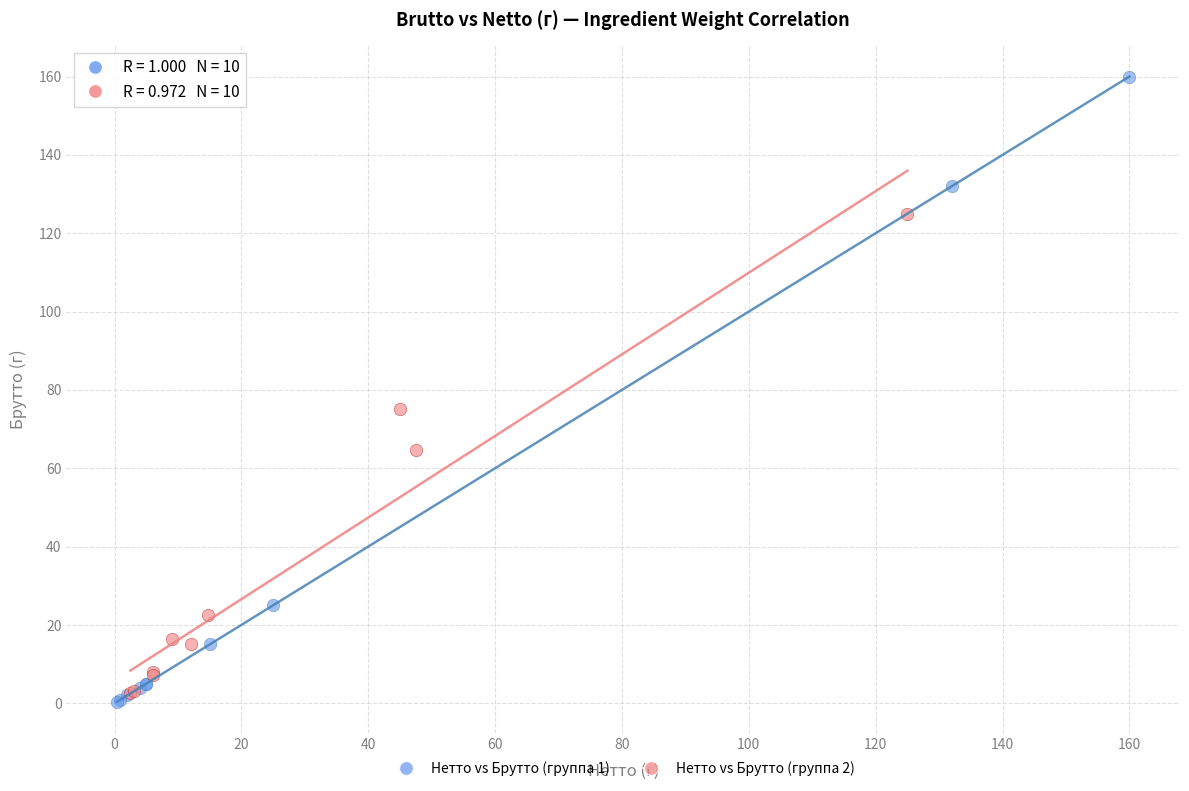

Which series has the largest Y range (max minus min)?

Нетто vs Брутто (группа 1)